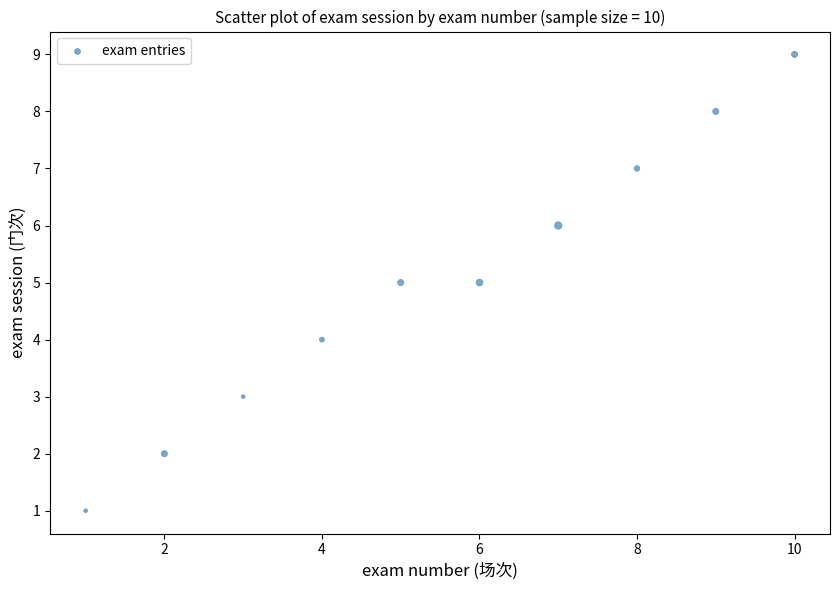

What is the average Y value?

5